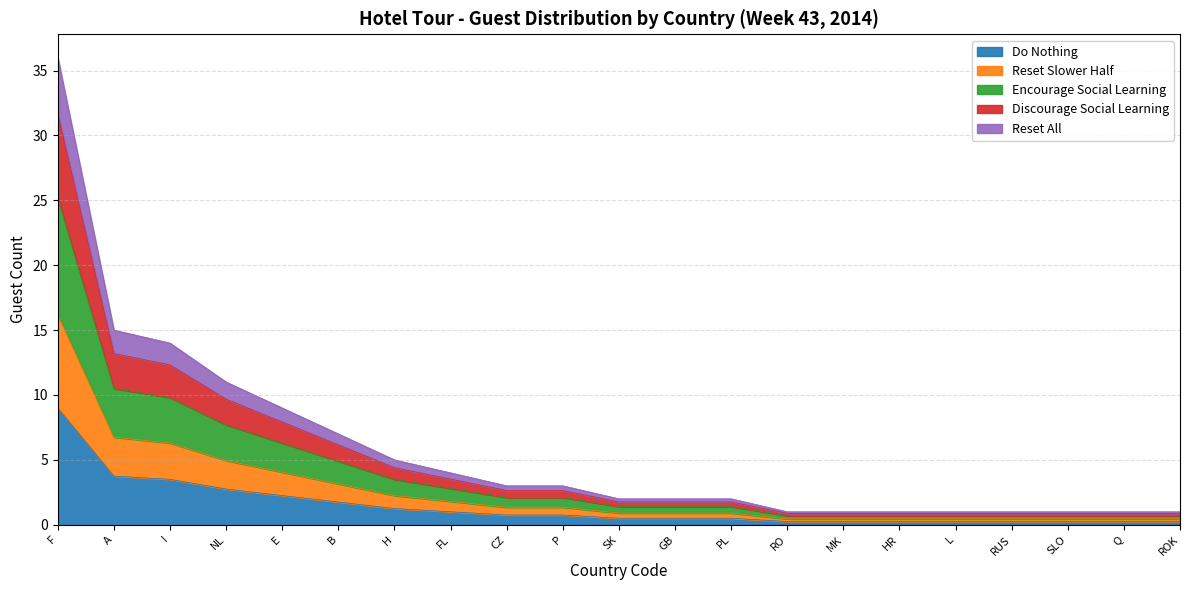

Between ROK and GB, which is larger?

GB